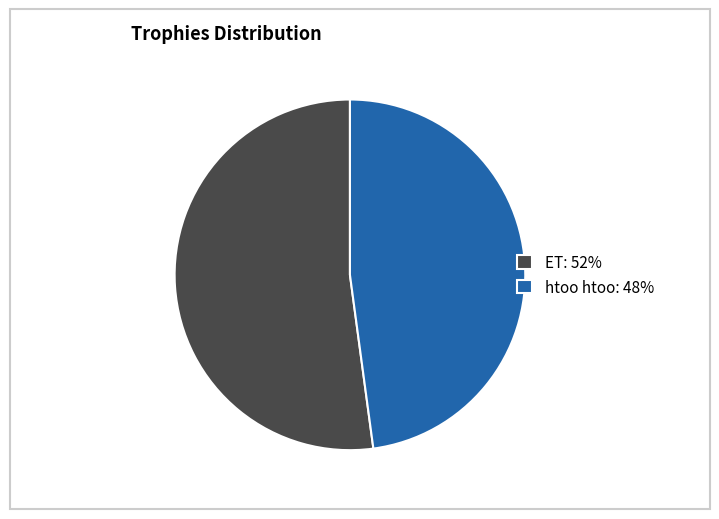

The htoo htoo: 48% slice represents 53% of the pie. True or false?

False